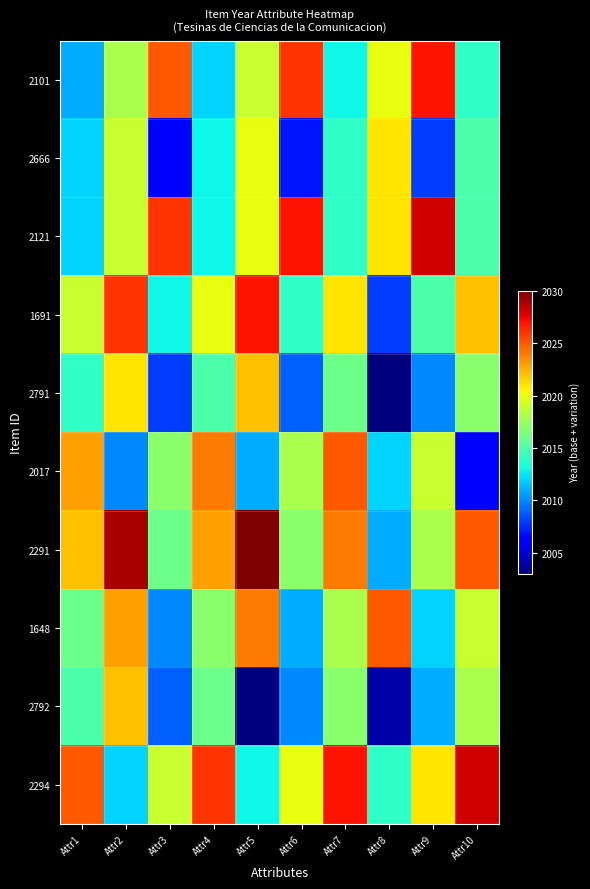

Reading left to right, extract all data points from this chart.

2101: Attr1=2011	Attr2=2018	Attr3=2025	Attr4=2012	Attr5=2019	Attr6=2026	Attr7=2013	Attr8=2020	Attr9=2027	Attr10=2014
2666: Attr1=2012	Attr2=2019	Attr3=2006	Attr4=2013	Attr5=2020	Attr6=2007	Attr7=2014	Attr8=2021	Attr9=2008	Attr10=2015
2121: Attr1=2012	Attr2=2019	Attr3=2026	Attr4=2013	Attr5=2020	Attr6=2027	Attr7=2014	Attr8=2021	Attr9=2028	Attr10=2015
1691: Attr1=2019	Attr2=2026	Attr3=2013	Attr4=2020	Attr5=2027	Attr6=2014	Attr7=2021	Attr8=2008	Attr9=2015	Attr10=2022
2791: Attr1=2014	Attr2=2021	Attr3=2008	Attr4=2015	Attr5=2022	Attr6=2009	Attr7=2016	Attr8=2003	Attr9=2010	Attr10=2017
2017: Attr1=2023	Attr2=2010	Attr3=2017	Attr4=2024	Attr5=2011	Attr6=2018	Attr7=2025	Attr8=2012	Attr9=2019	Attr10=2006
2291: Attr1=2022	Attr2=2029	Attr3=2016	Attr4=2023	Attr5=2030	Attr6=2017	Attr7=2024	Attr8=2011	Attr9=2018	Attr10=2025
1648: Attr1=2016	Attr2=2023	Attr3=2010	Attr4=2017	Attr5=2024	Attr6=2011	Attr7=2018	Attr8=2025	Attr9=2012	Attr10=2019
2792: Attr1=2015	Attr2=2022	Attr3=2009	Attr4=2016	Attr5=2003	Attr6=2010	Attr7=2017	Attr8=2004	Attr9=2011	Attr10=2018
2294: Attr1=2025	Attr2=2012	Attr3=2019	Attr4=2026	Attr5=2013	Attr6=2020	Attr7=2027	Attr8=2014	Attr9=2021	Attr10=2028